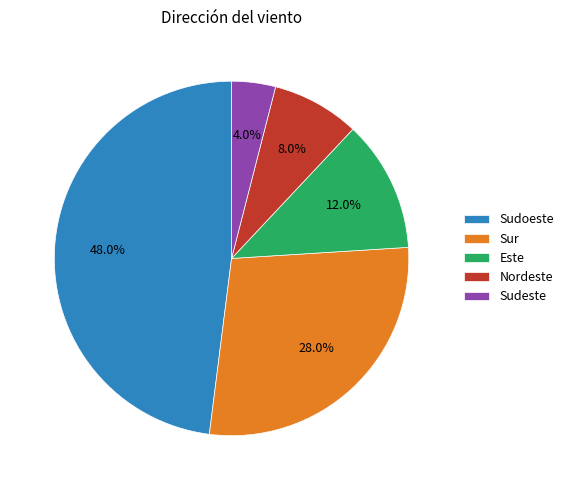

How many slices are in this pie chart?

5